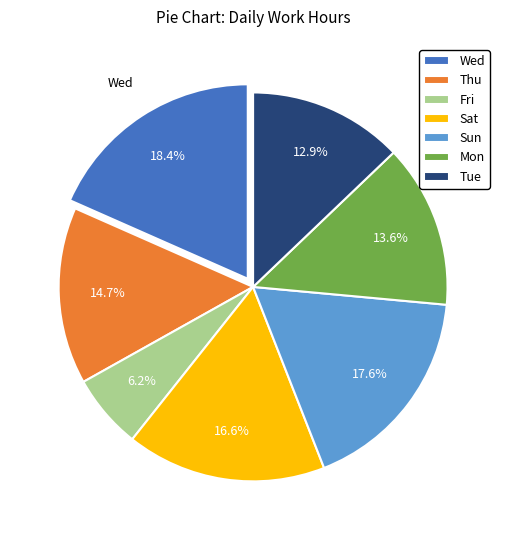

Rank the categories by value from highest to lowest.

Wed, Sun, Sat, Thu, Mon, Tue, Fri